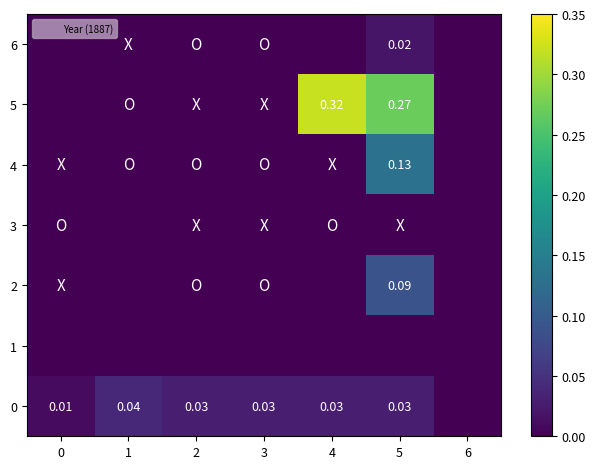

Is it true that 1 equals 0.0 at 1?

True